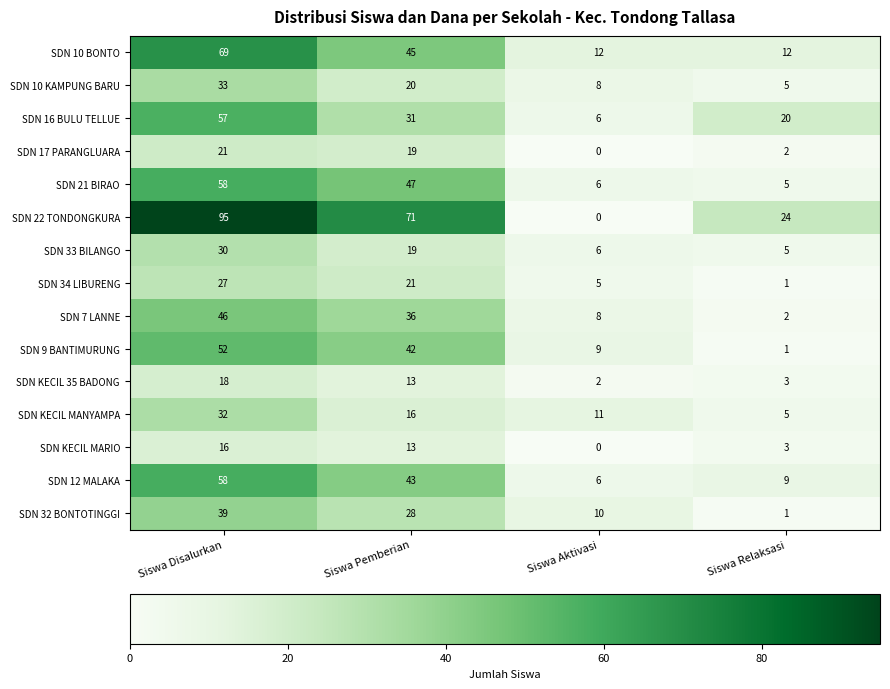

What is the minimum value for SDN 33 BILANGO?

5